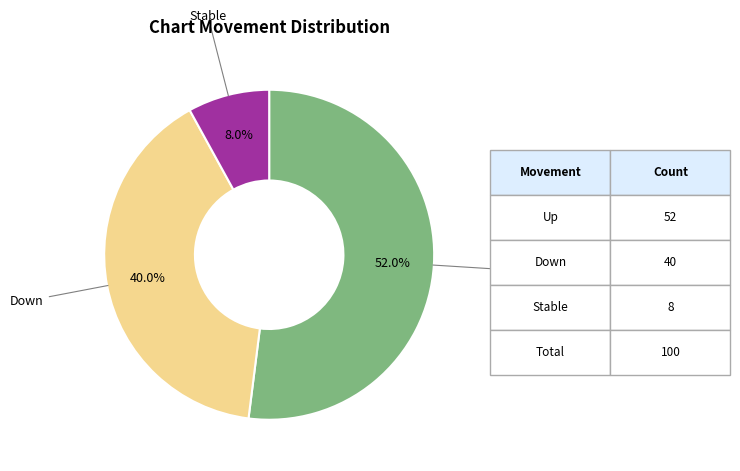

Which slice is the largest?

Up